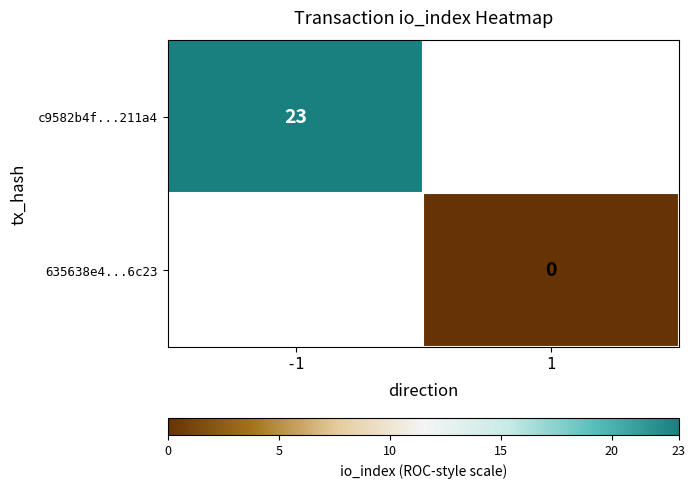

Rank the series at 1 from lowest to highest value.

c9582b4f...211a4, 635638e4...6c23